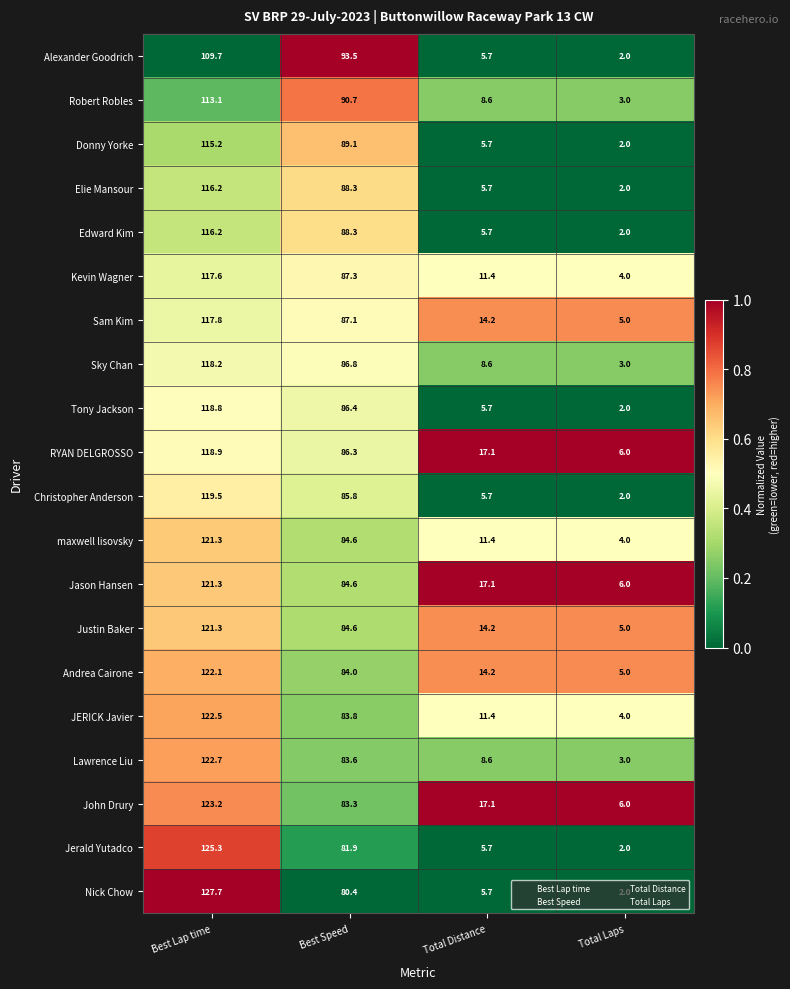

The Donny Yorke series shows 89.1 at Best Speed. True or false?

True